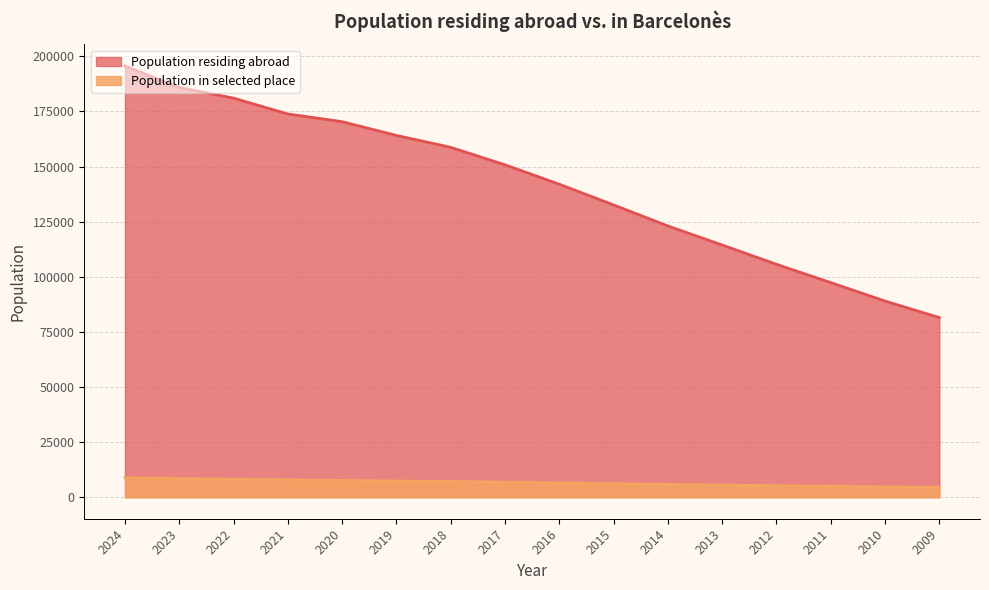

At which category does the chart reach its peak across all series?

2024